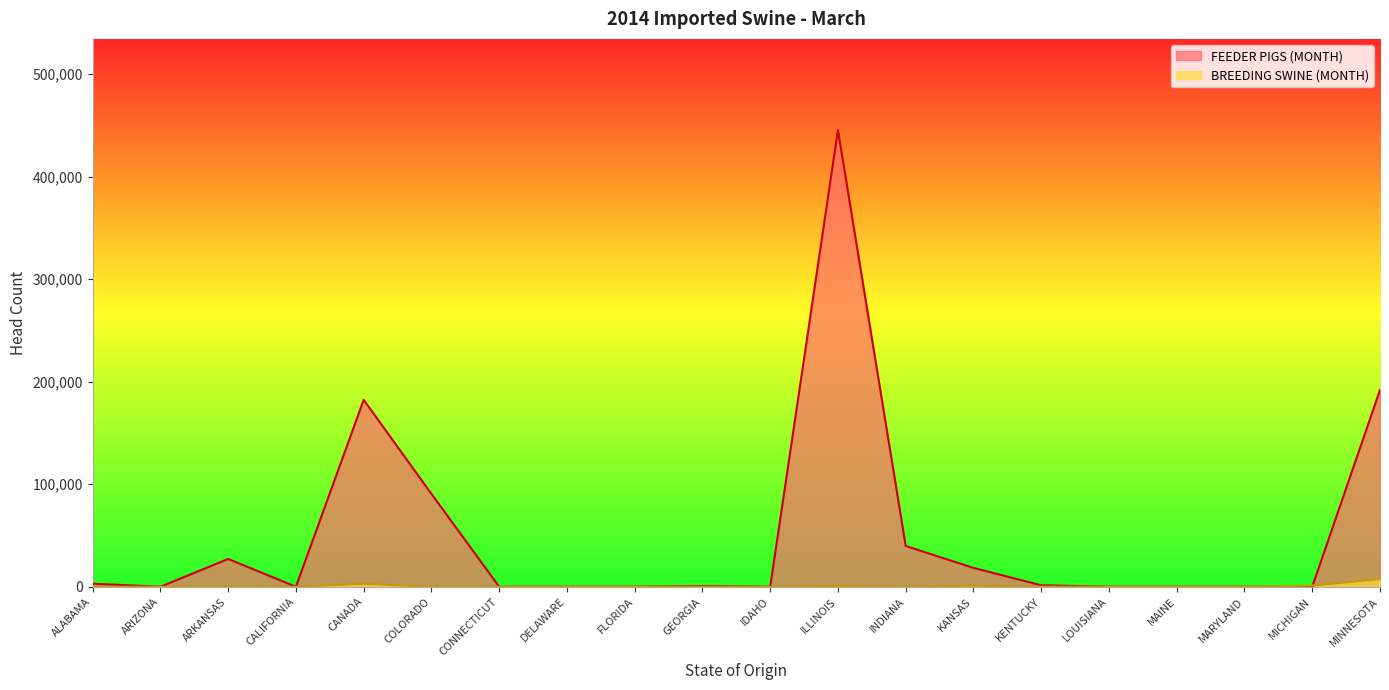

The FEEDER PIGS (MONTH) series shows 12591 at INDIANA. True or false?

False